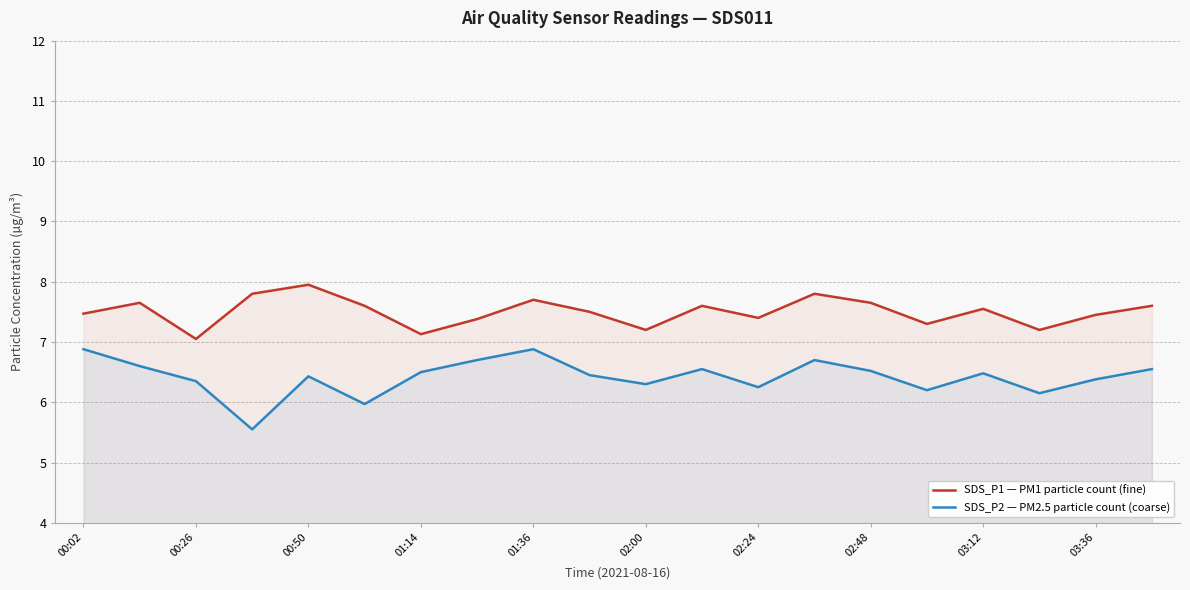

What is the value of the SDS_P1 — PM1 particle count (fine) point at the 6th from the left?

7.6